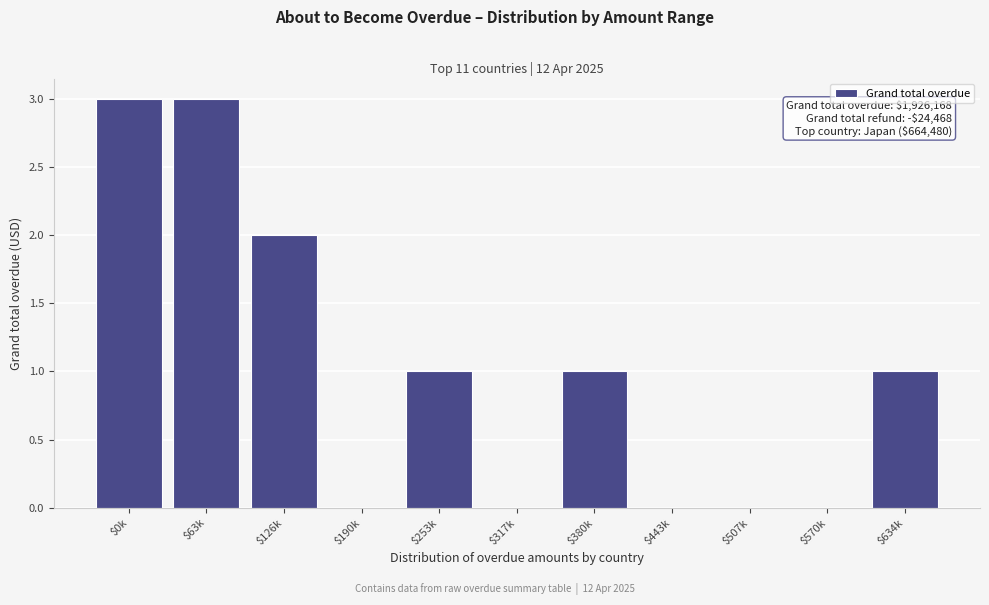

What is the greatest value displayed?

3